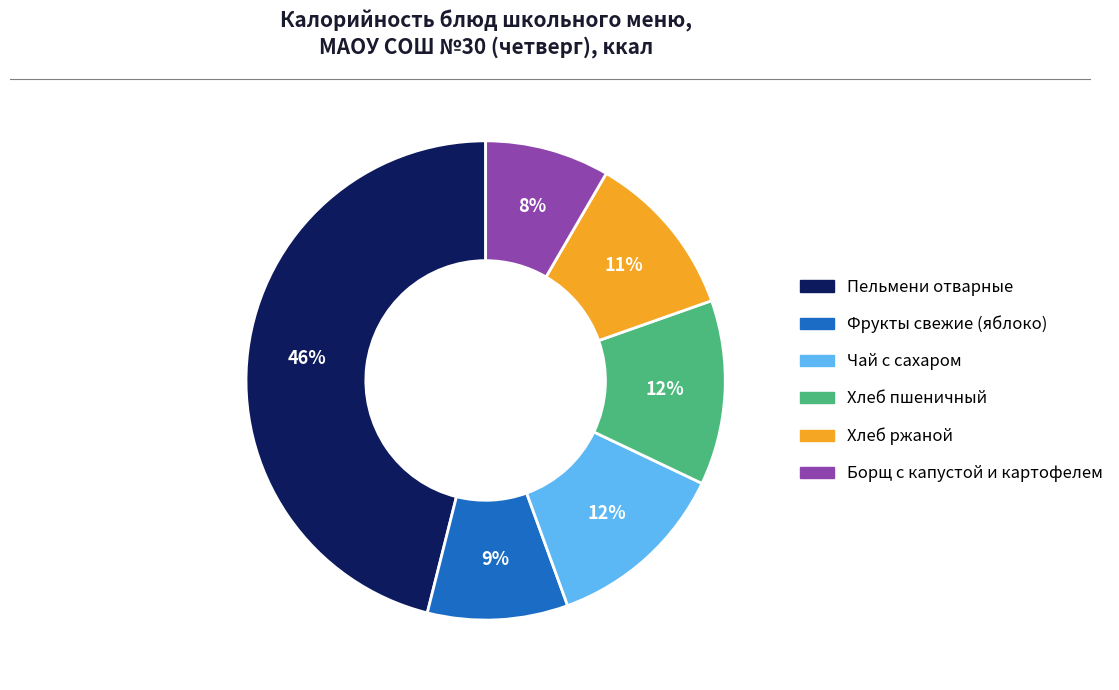

Is there any slice that represents more than half of the pie?

No